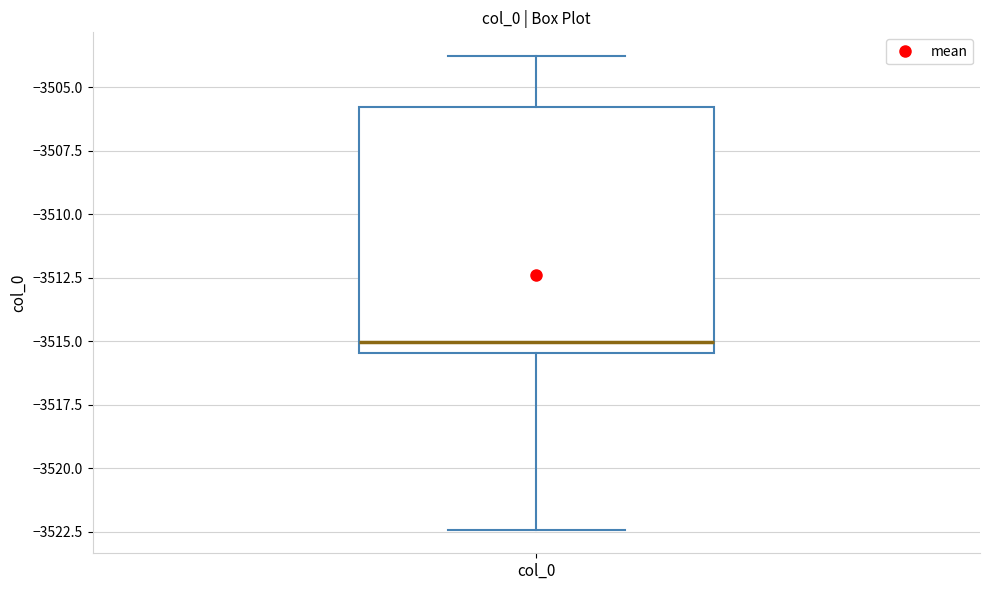

Where does the lower whisker of the box for col_0 end on the y-axis? The values are not printed on the chart, so give them approximately, as read against the axis.

-3522.5